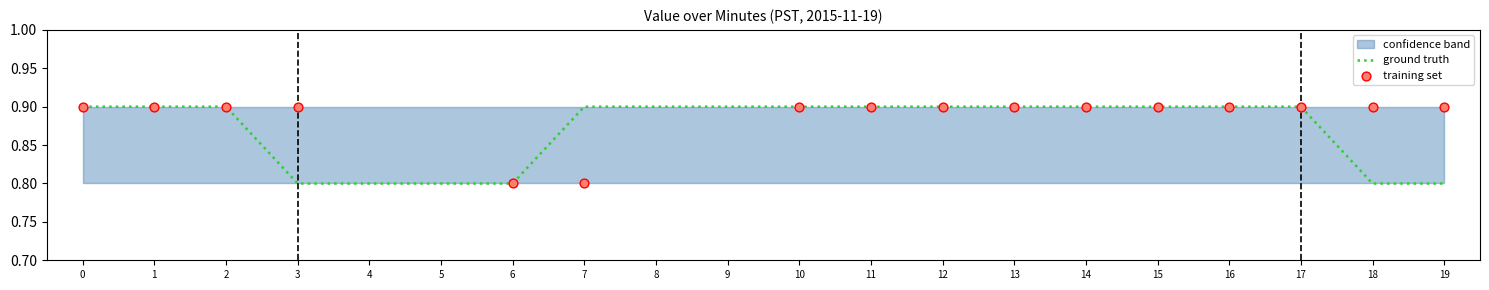

Is the value of training set at 1 greater than the value of ground truth at 8?

No